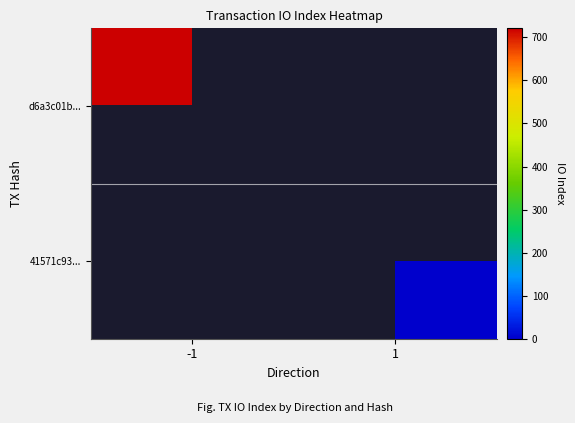

Which series has the largest range (max minus min)?

d6a3c01b...